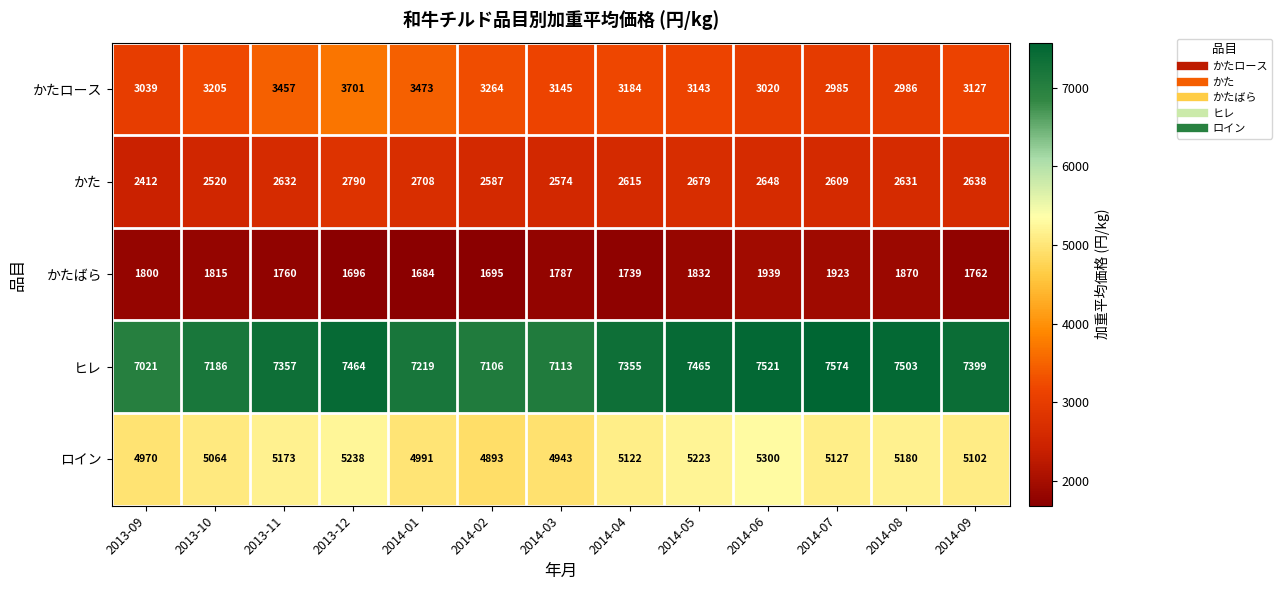

What is the difference between the second highest and minimum values in the かた series?

296